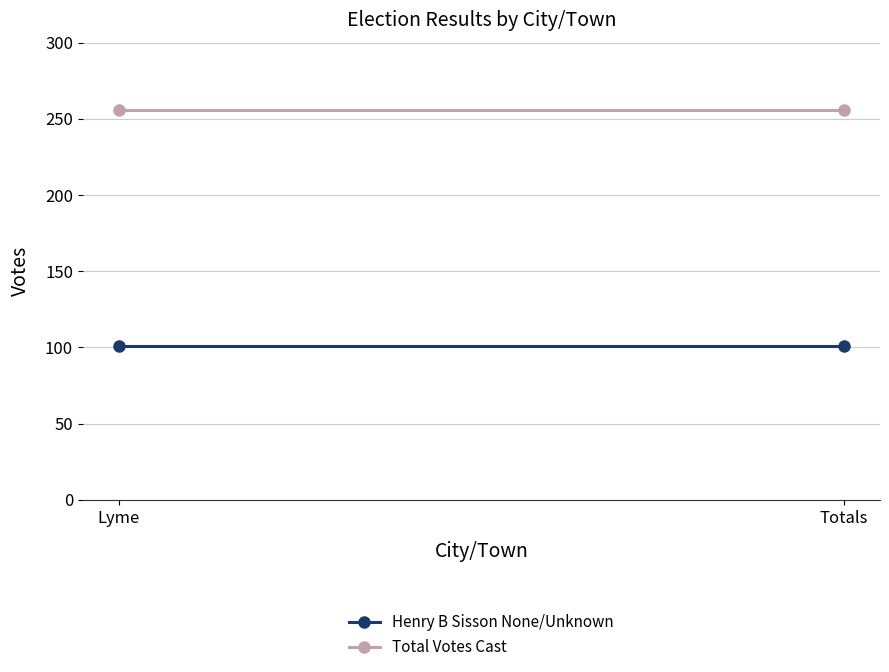

Reading left to right, extract all data points from this chart.

Henry B Sisson None/Unknown: Lyme=101	Totals=101
Total Votes Cast: Lyme=256	Totals=256